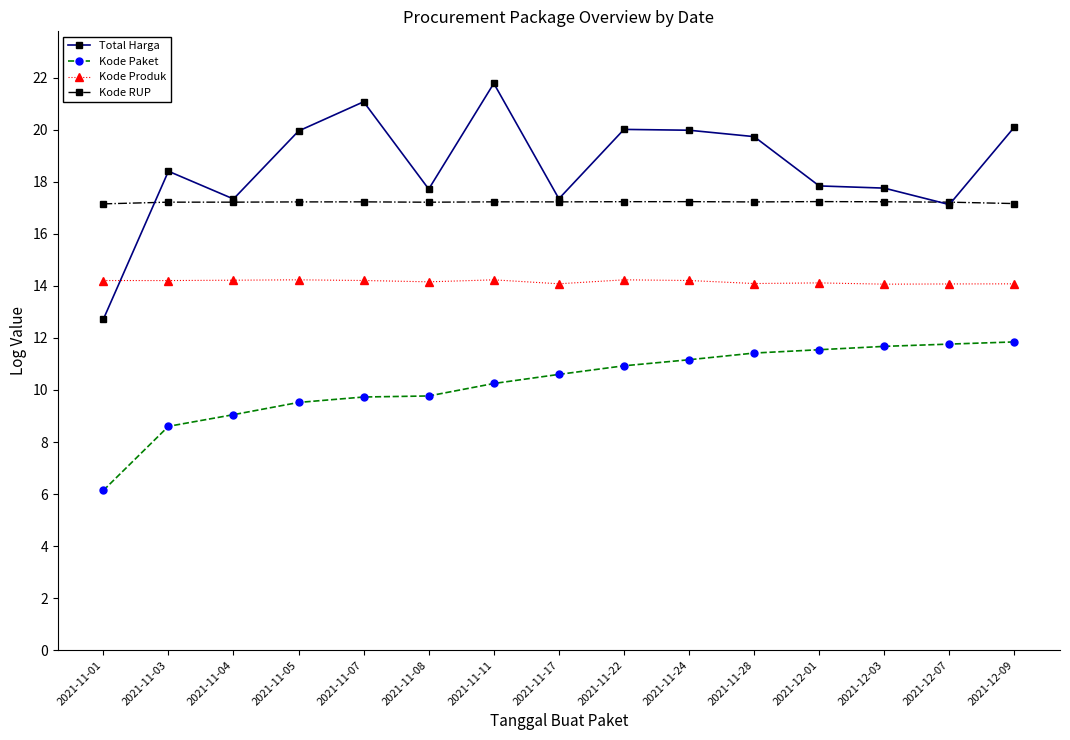

Which category has the lowest value across all series?

2021-11-01